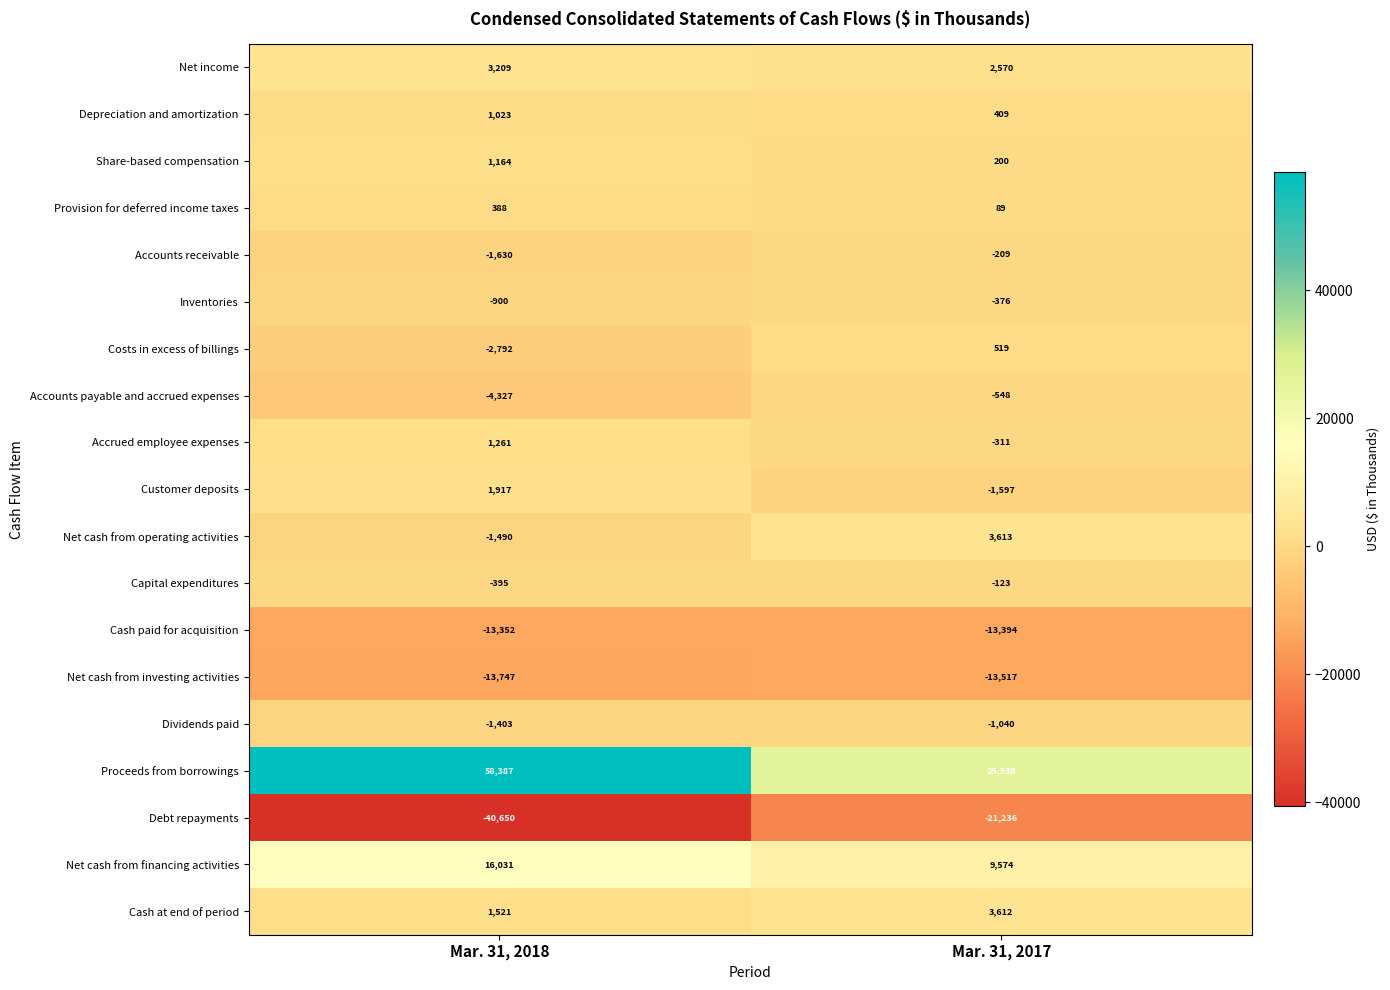

What is the minimum value for Debt repayments?

-40650